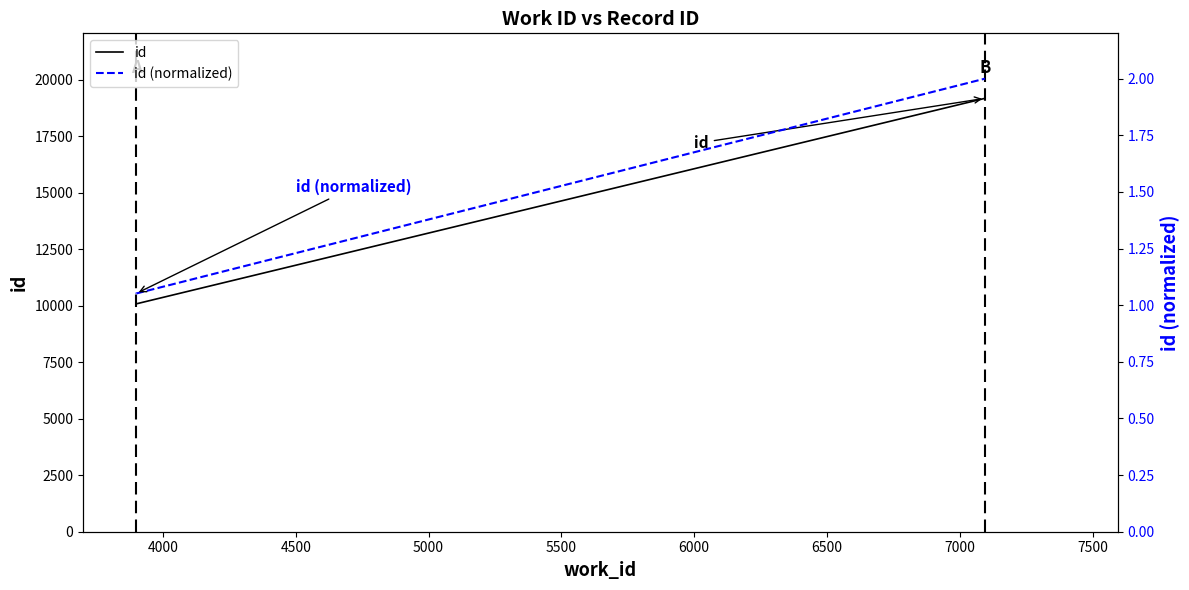

Which series has the widest spread of values?

id